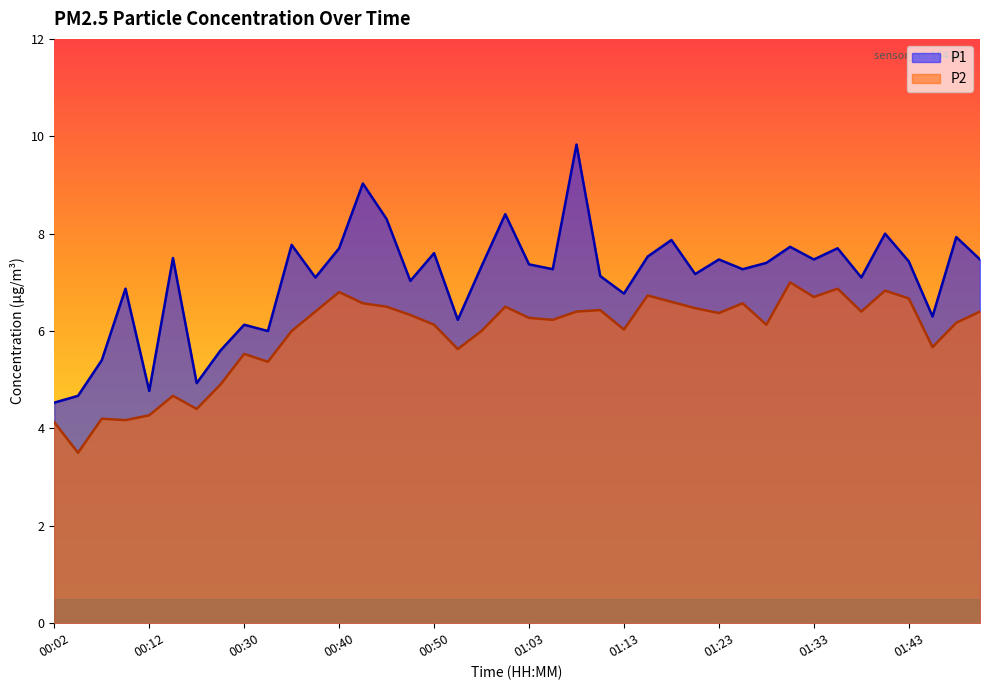

True or false: P2 and P1 cross at least once.

False